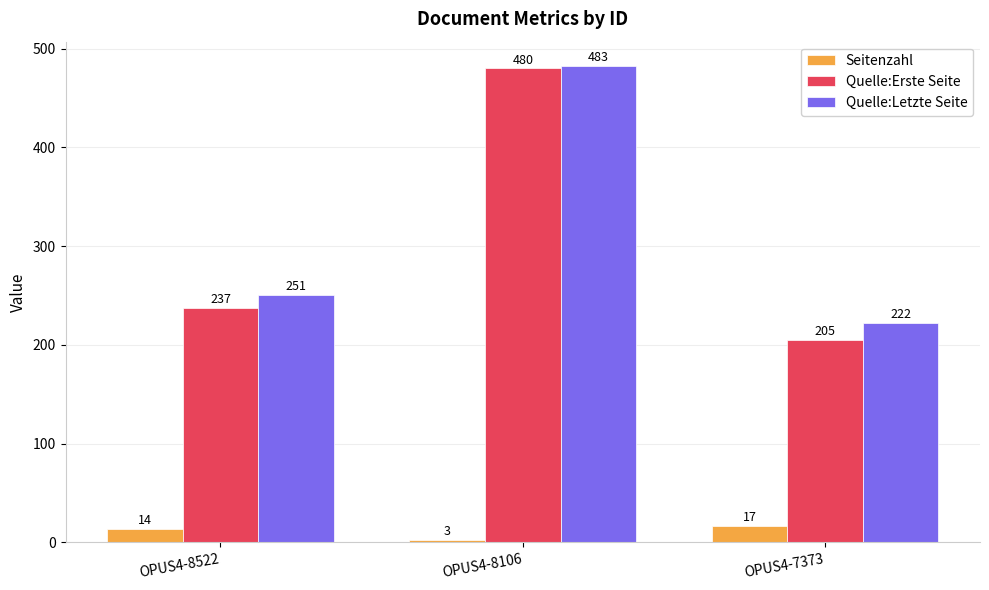

Which category has the lowest value across all series?

OPUS4-8106